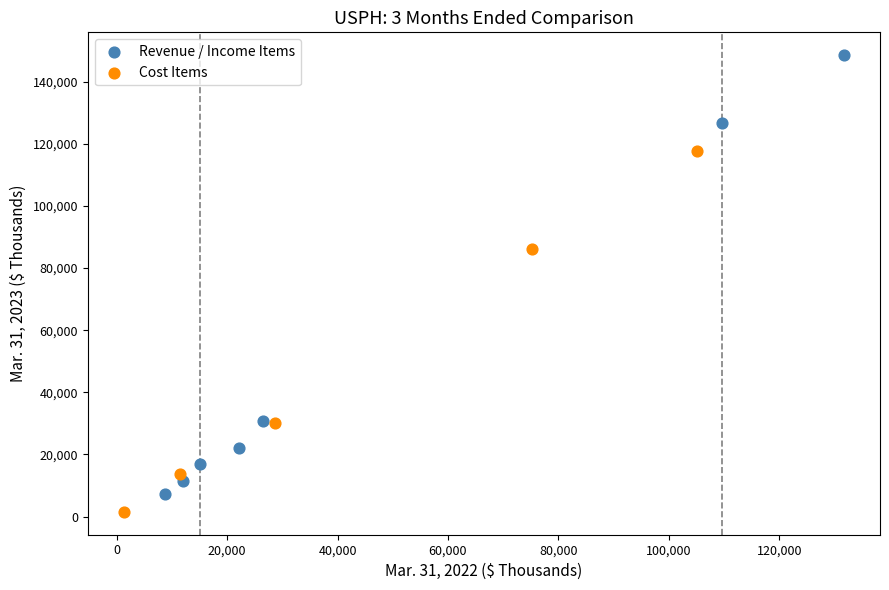

Which series contains the highest Y value?

Revenue / Income Items